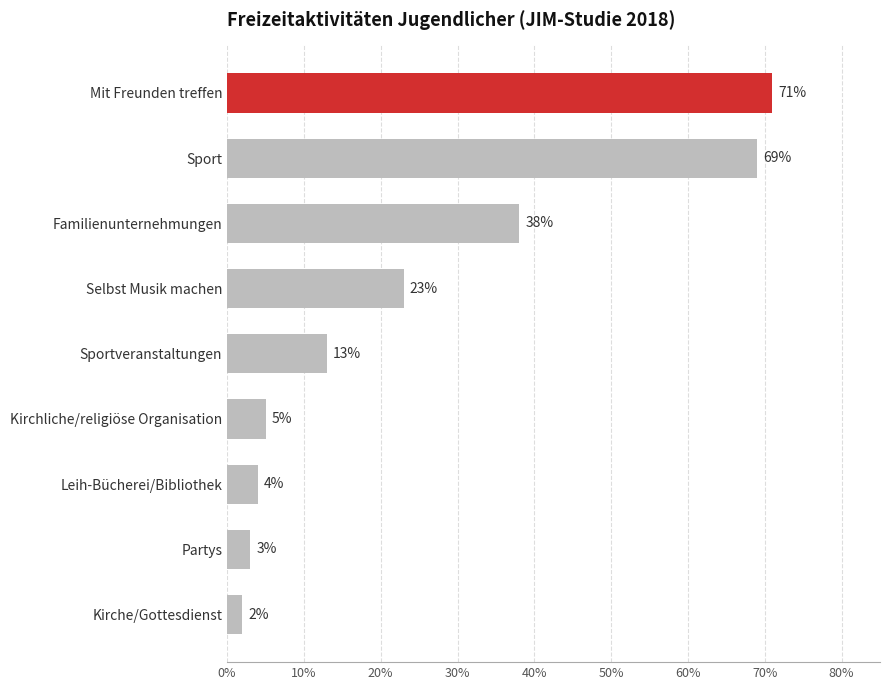

Where is the data nearest to the value 36?

Familienunternehmungen